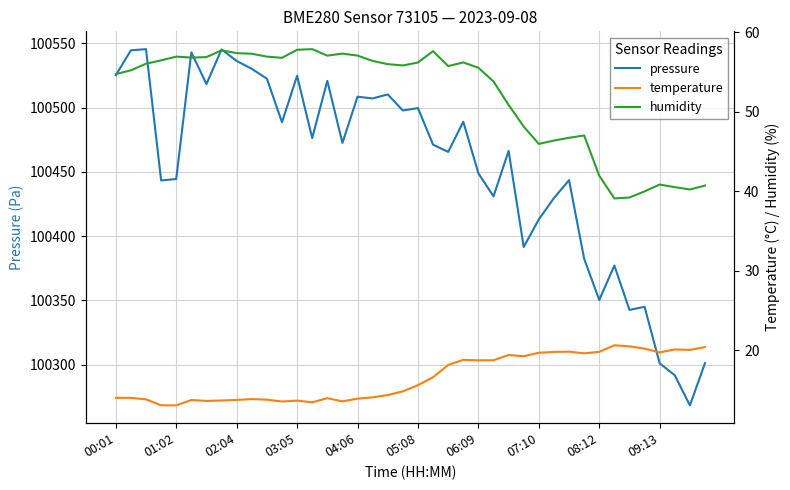

True or false: pressure and temperature intersect in this chart.

False